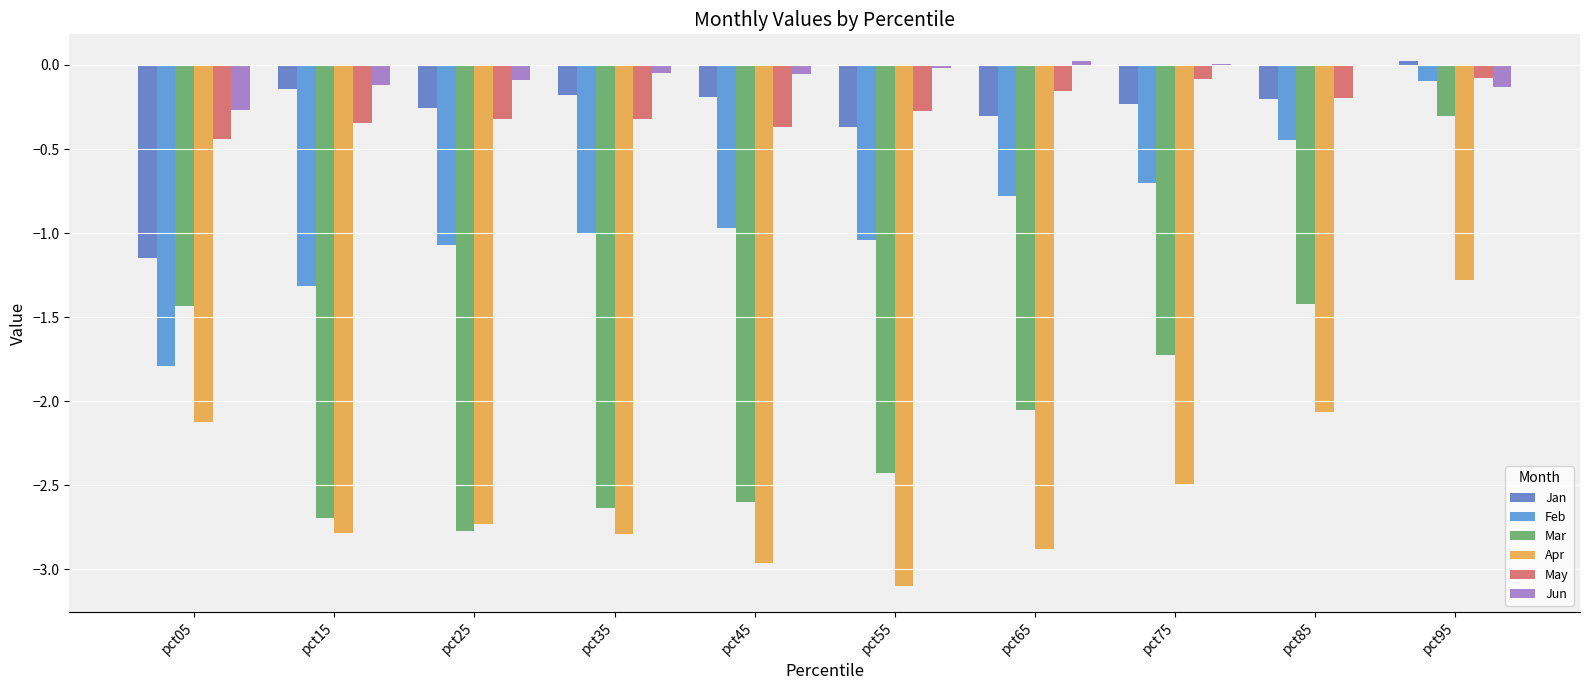

How many series are shown in this chart?

6